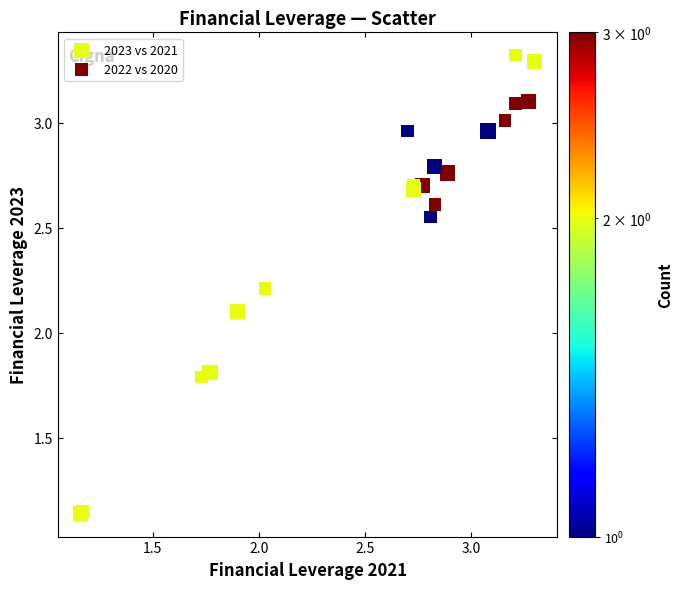

What are all the series names shown in the legend?

2023 vs 2021, 2022 vs 2020